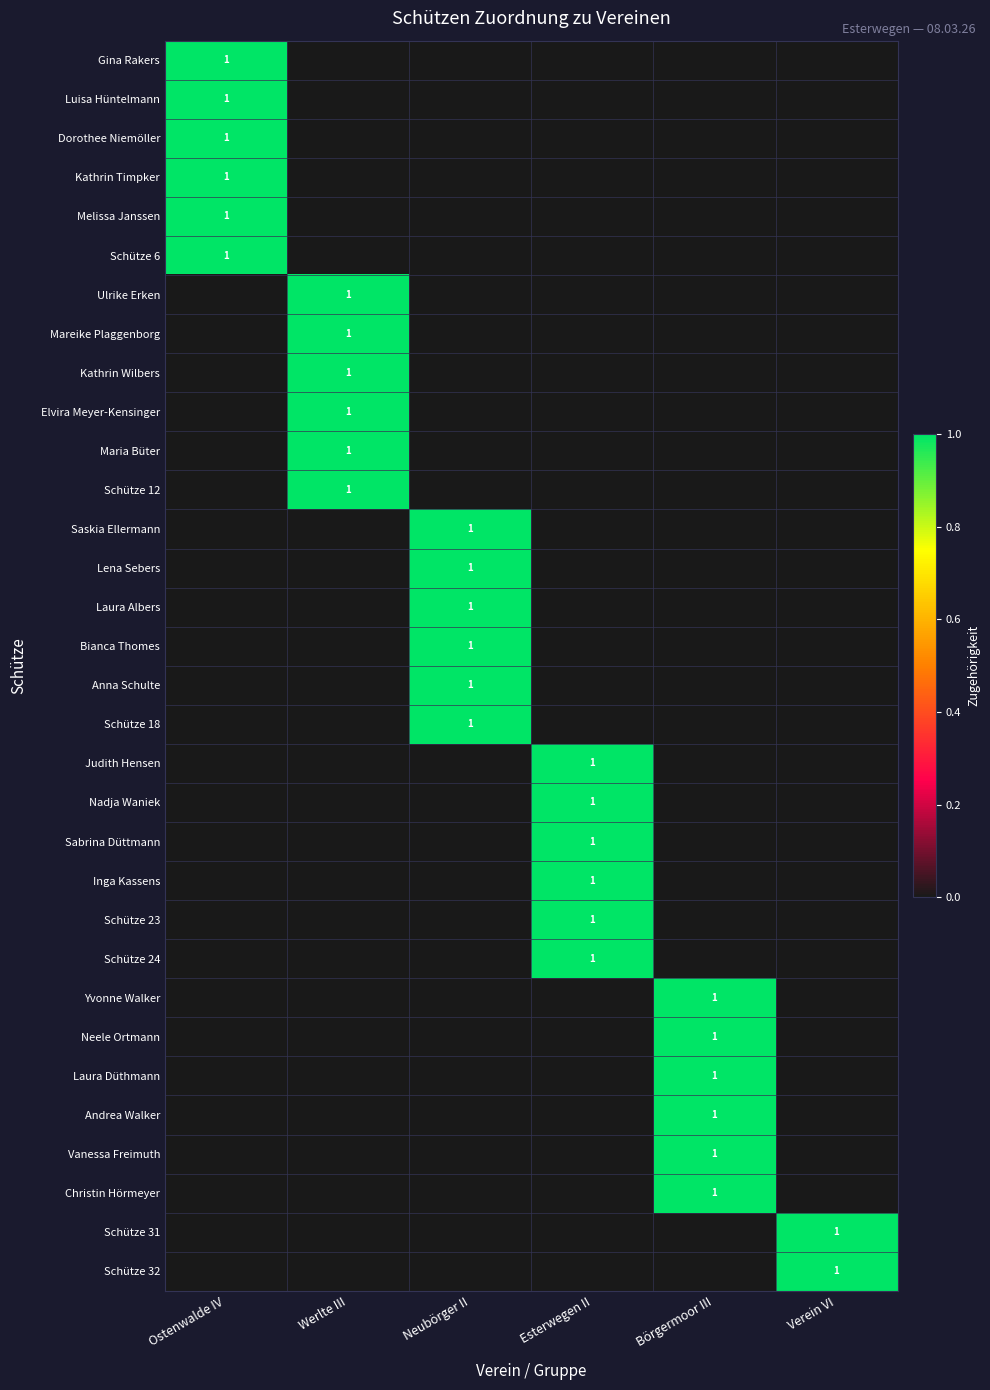

Which category has the highest value across all series?

Ostenwalde IV